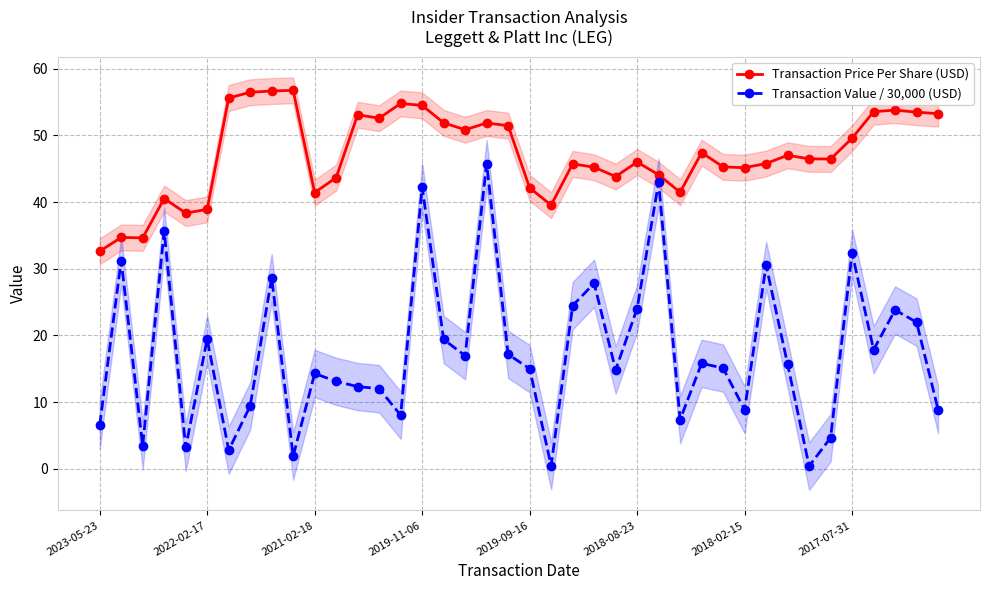

Which series changed the most between 18 and 28?

Transaction Value / 30,000 (USD)